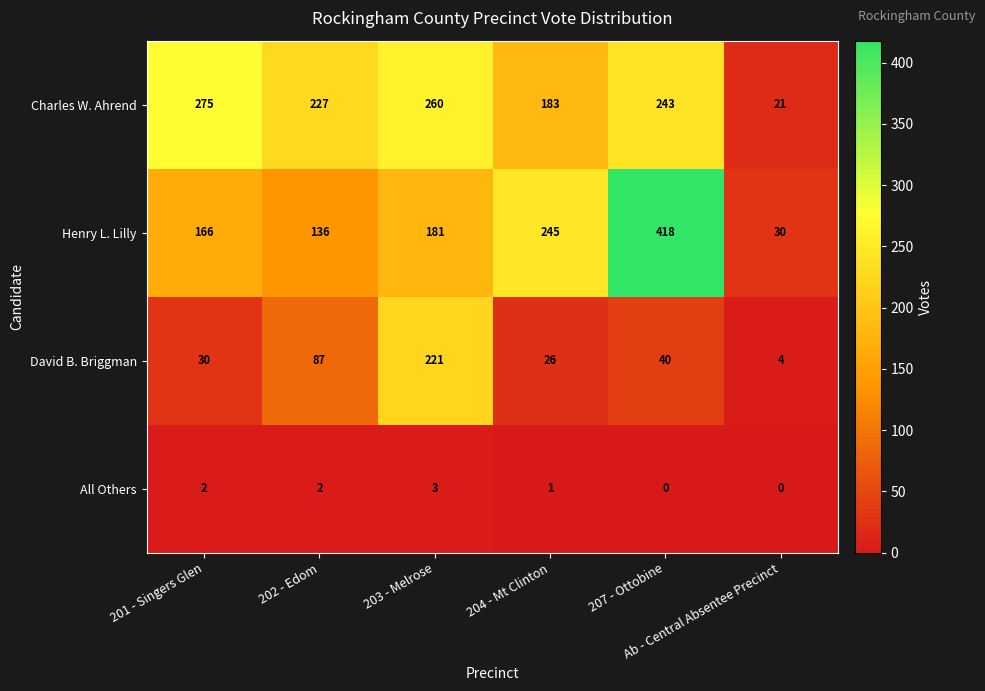

Which series changed the most between 207 - Ottobine and Ab - Central Absentee Precinct?

Henry L. Lilly